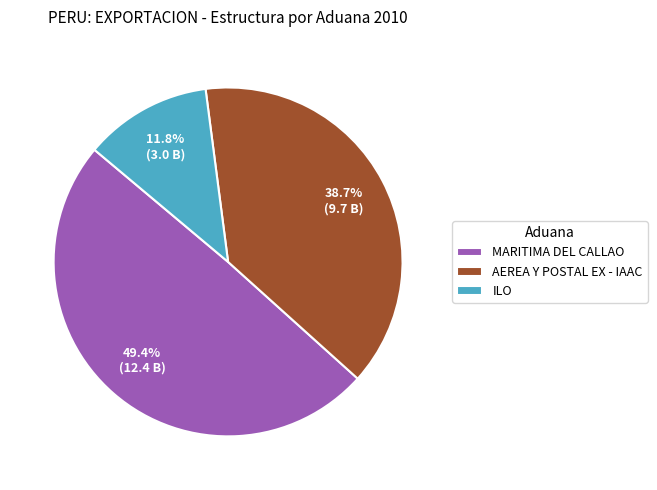

Rank the categories by value from lowest to highest.

ILO, AEREA Y POSTAL EX - IAAC, MARITIMA DEL CALLAO